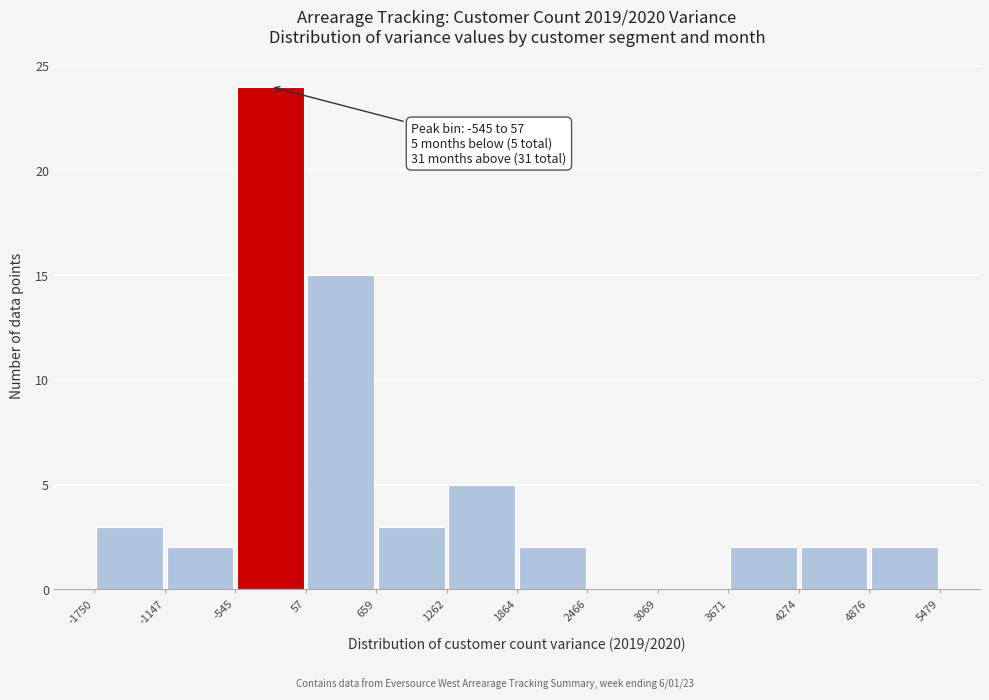

Over which range of the x-axis is the bar tallest?

-545 to 57